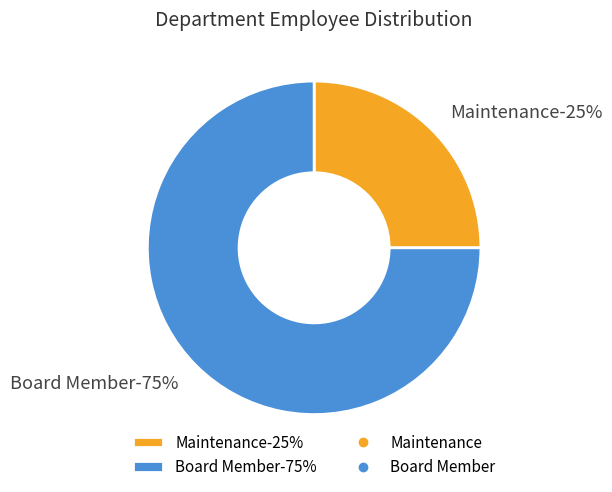

The Maintenance slice represents 25% of the pie. True or false?

True